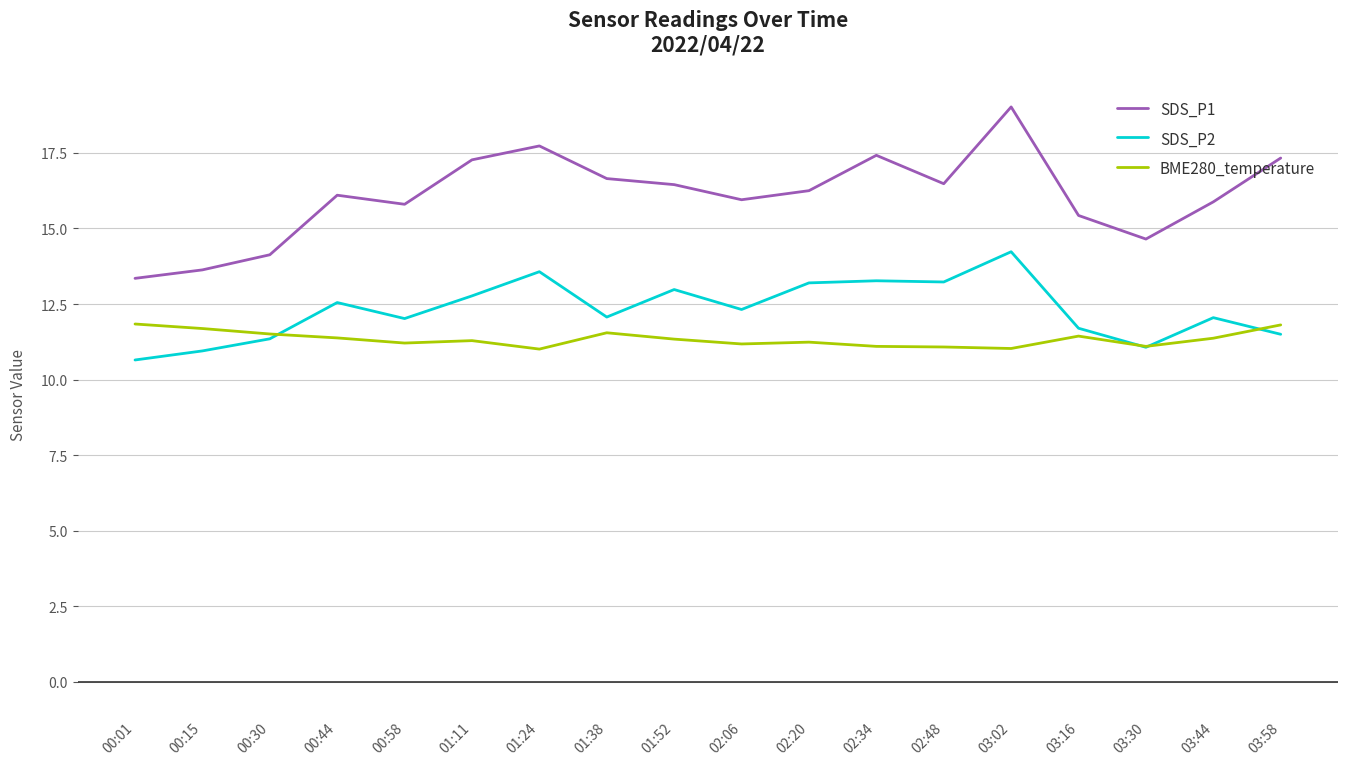

True or false: SDS_P2 and SDS_P1 intersect in this chart.

False